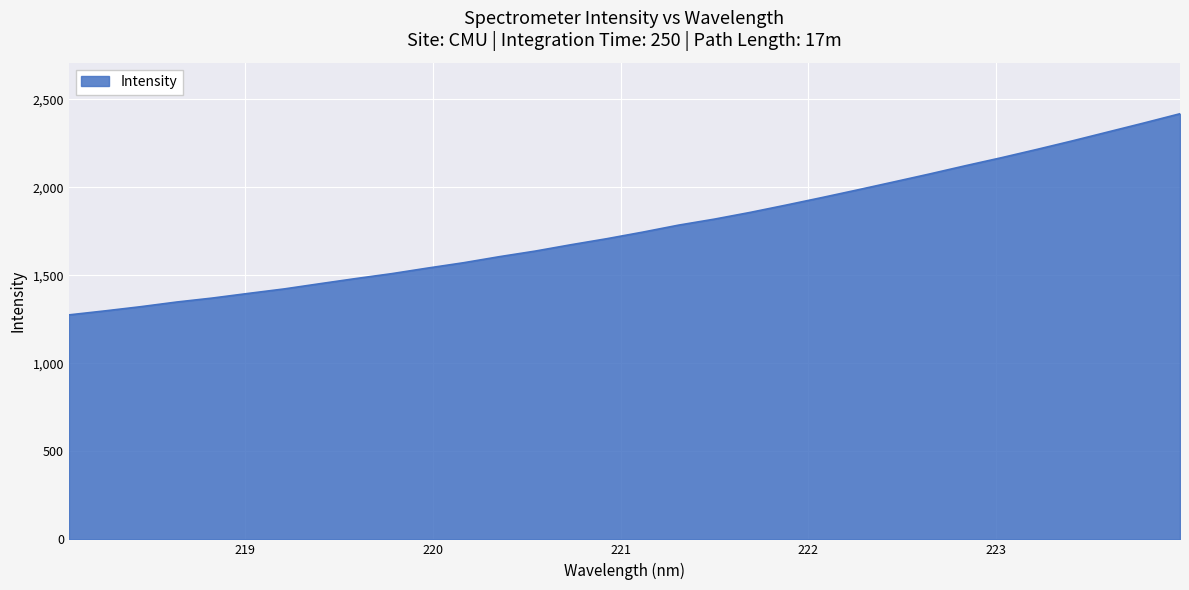

What is the difference between the second highest and minimum values?

1090.7